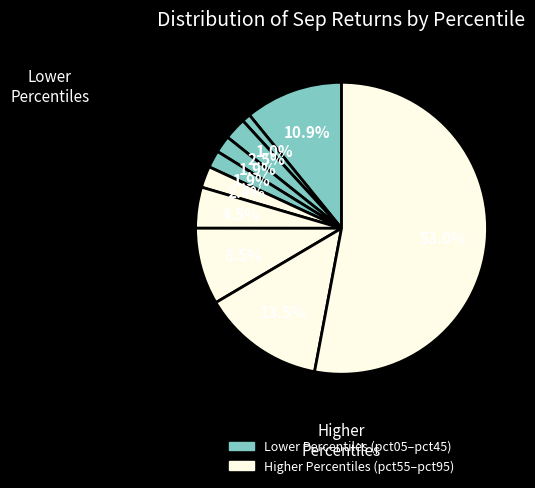

Count the number of slices in the pie.

10